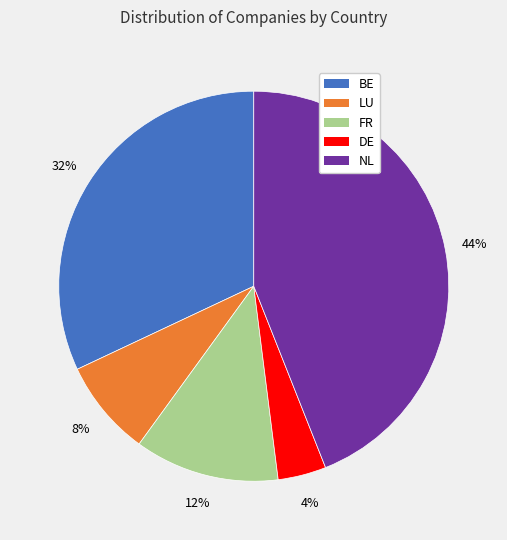

Approximately how many times larger is the value at LU compared to DE?

2.0